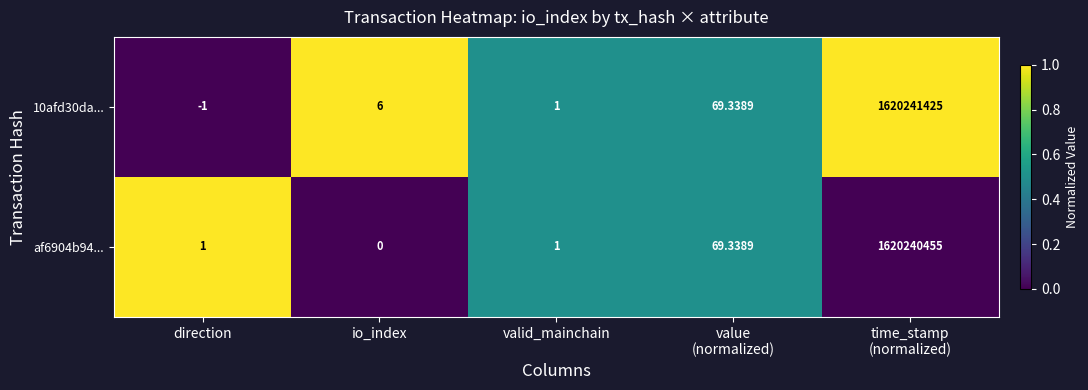

Which label corresponds to the smallest value in the chart?

direction